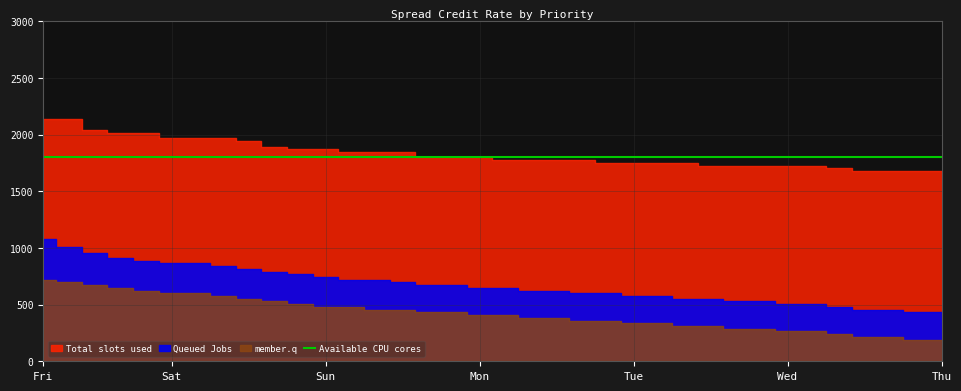

Count the number of data series in this chart.

4